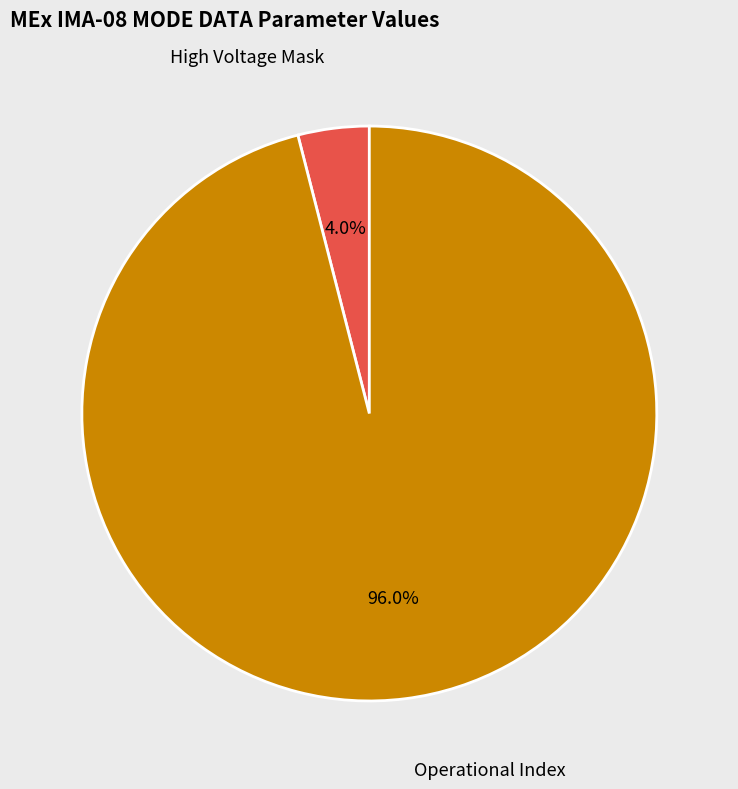

To the nearest percent, what is the difference between the largest and smallest slice percentages?

92%